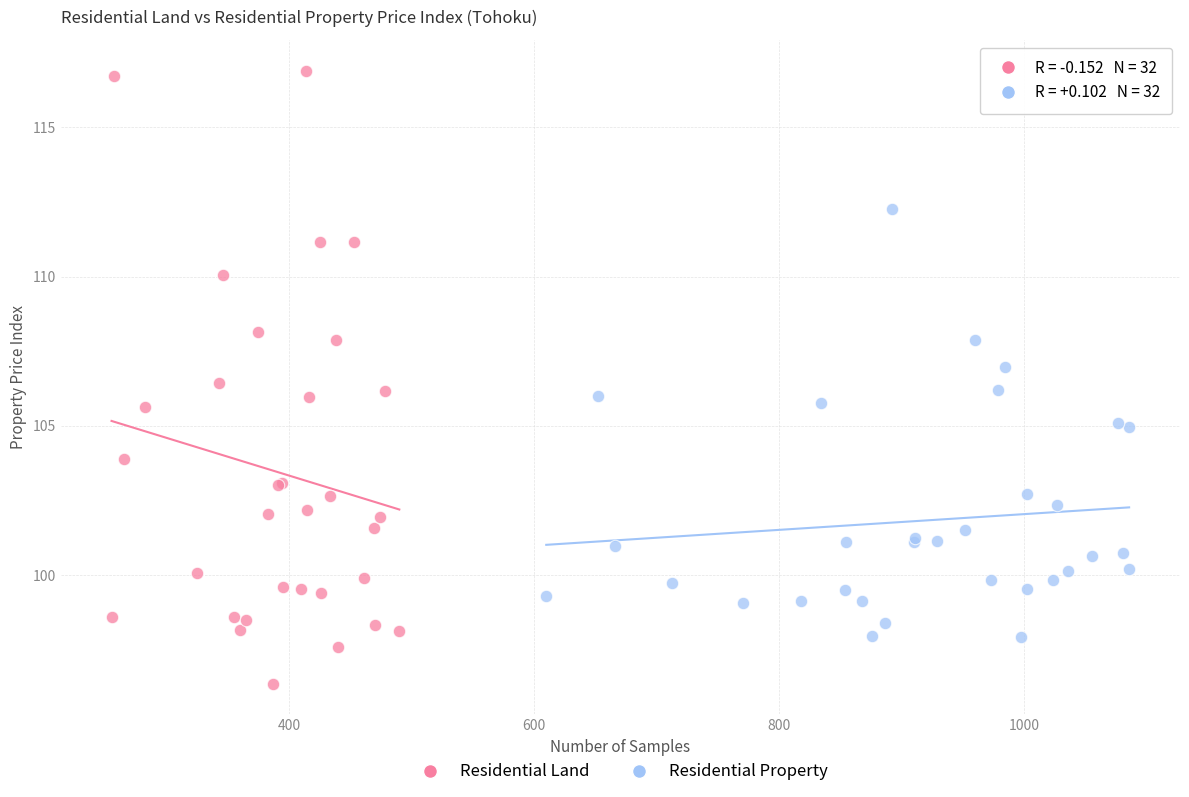

Which series contains the lowest Y value?

Residential Land